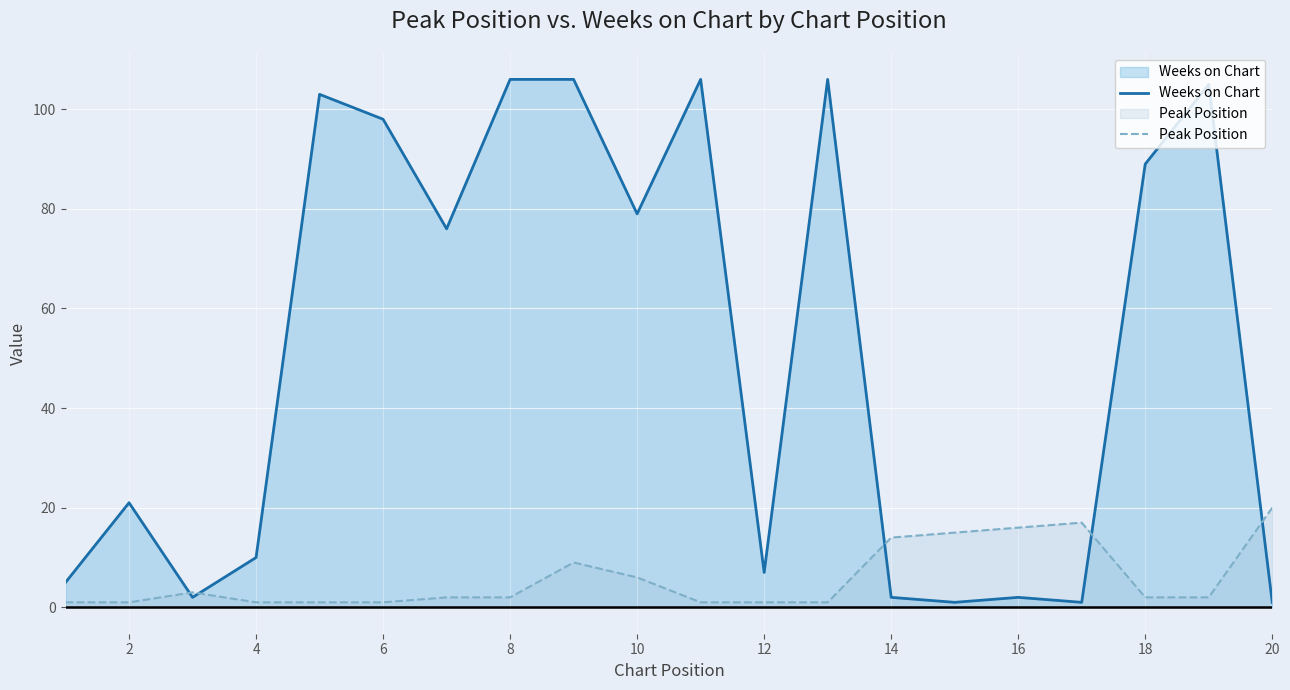

Rank the series by their average value, from lowest to highest.

Peak Position, Weeks on Chart